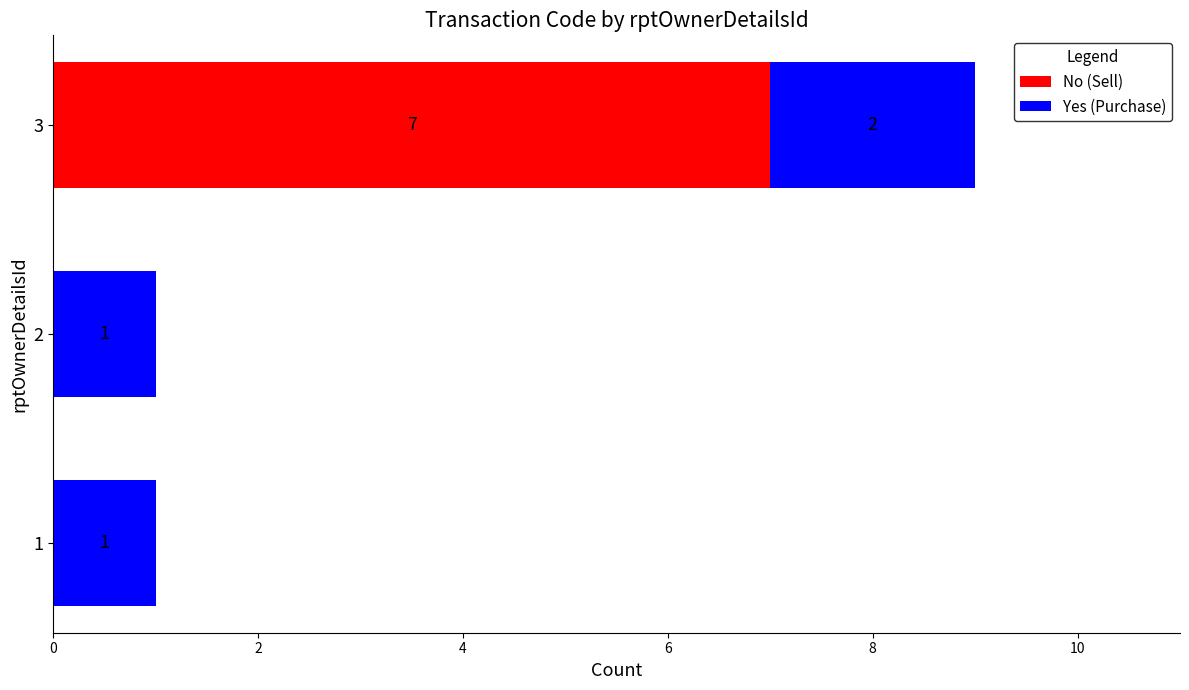

What is the sum of the No (Sell) values at 3 and 1?

7